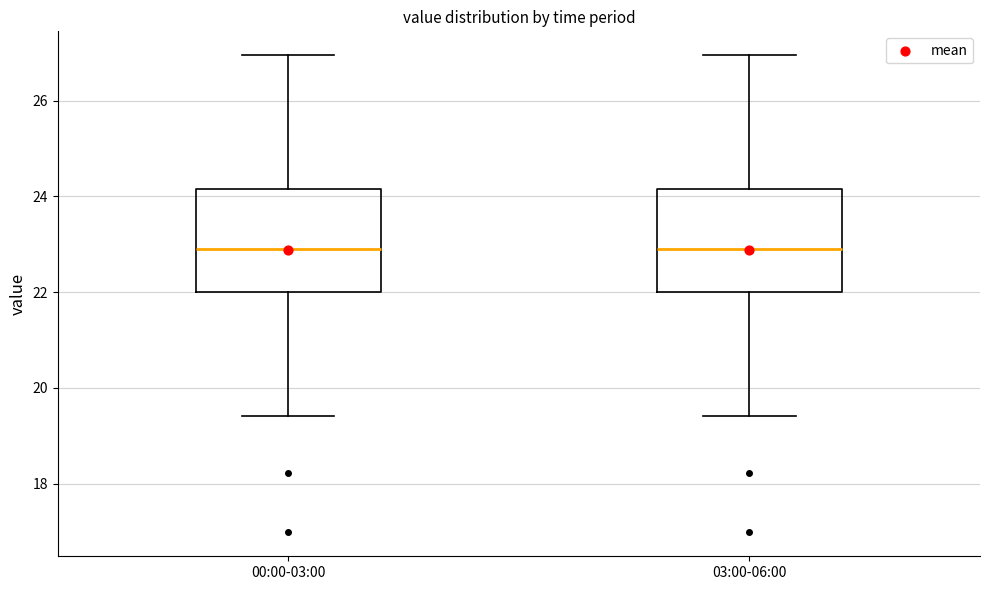

Where is the upper edge of the box for 00:00-03:00 on the y-axis? The values are not printed on the chart, so give them approximately, as read against the axis.

24.2